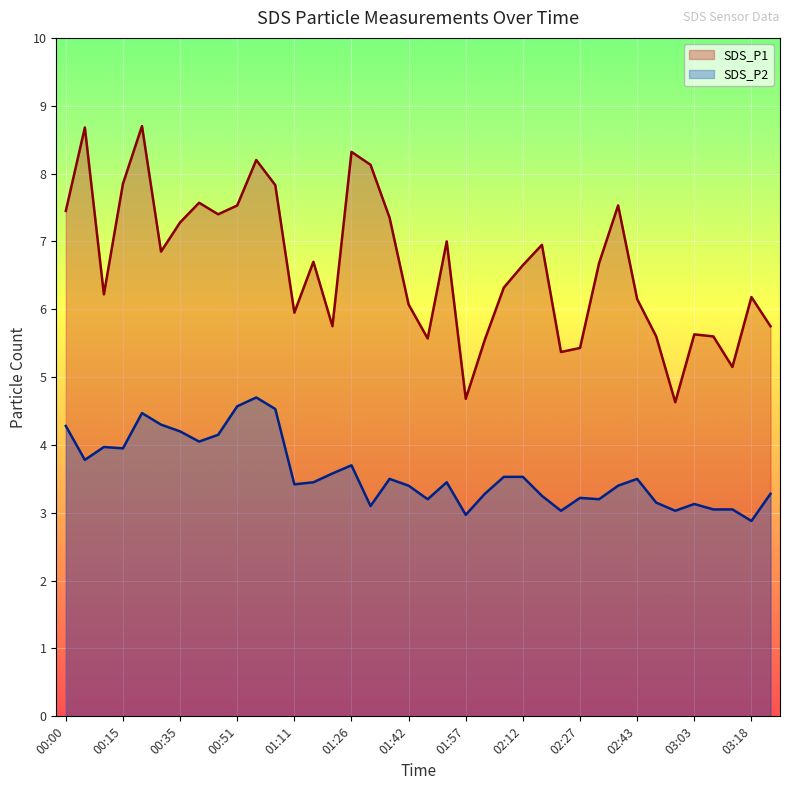

Does the chart display data point markers on the line(s)?

No